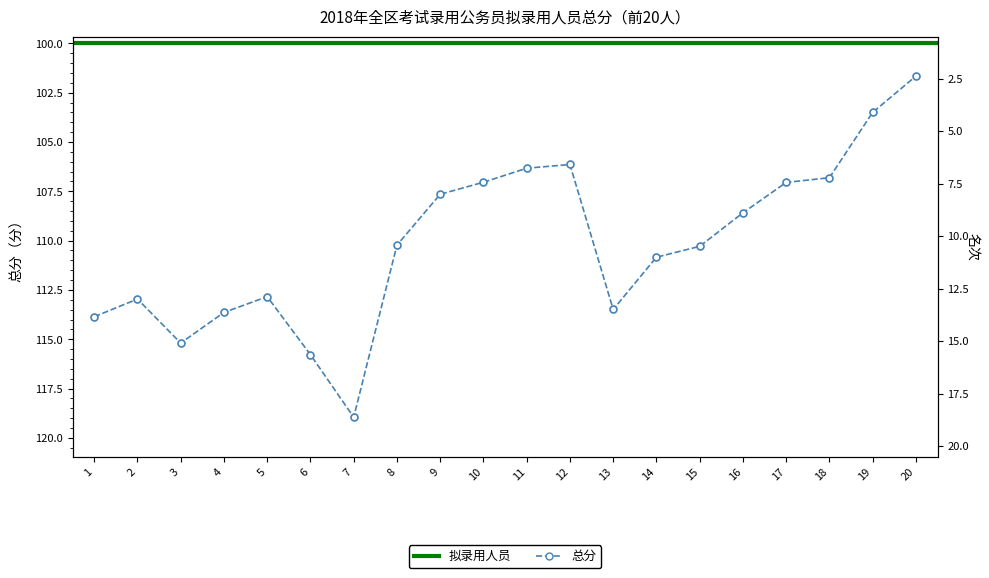

What is the value of the 1st point from the left?

113.9